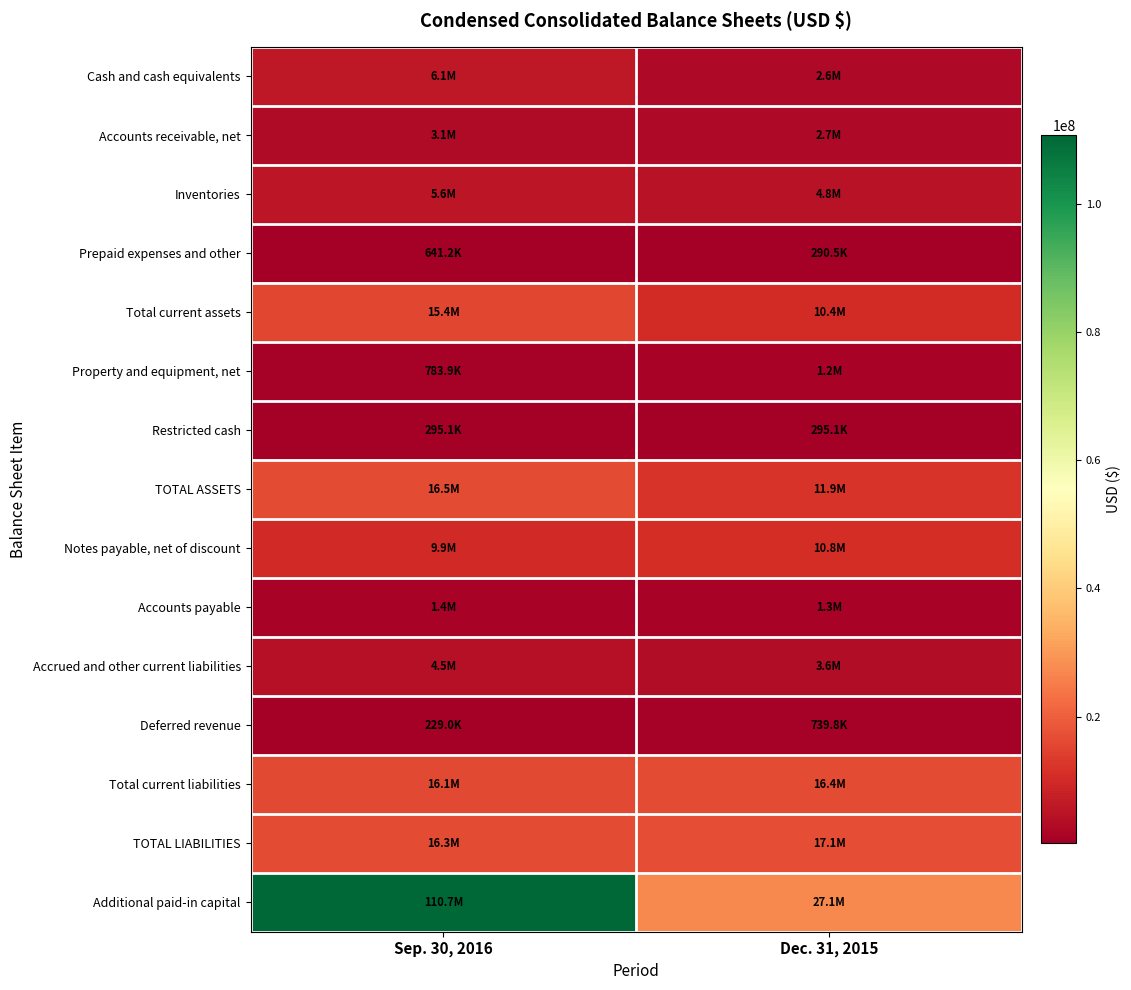

At Dec. 31, 2015, list the series in order from smallest to largest.

Prepaid expenses and other, Restricted cash, Deferred revenue, Property and equipment, net, Accounts payable, Cash and cash equivalents, Accounts receivable, net, Accrued and other current liabilities, Inventories, Total current assets, Notes payable, net of discount, TOTAL ASSETS, Total current liabilities, TOTAL LIABILITIES, Additional paid-in capital